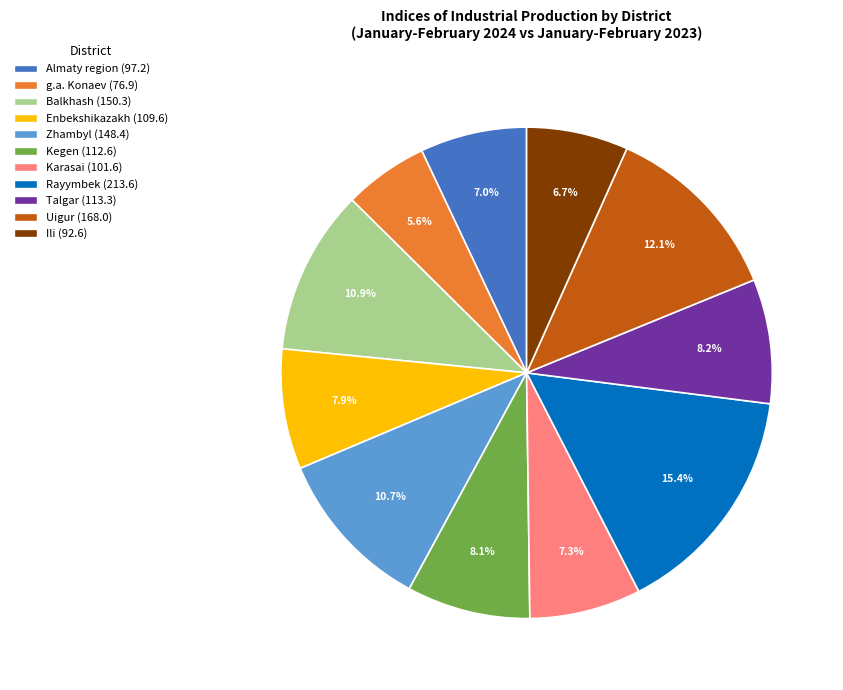

How many segments does this pie chart have?

11